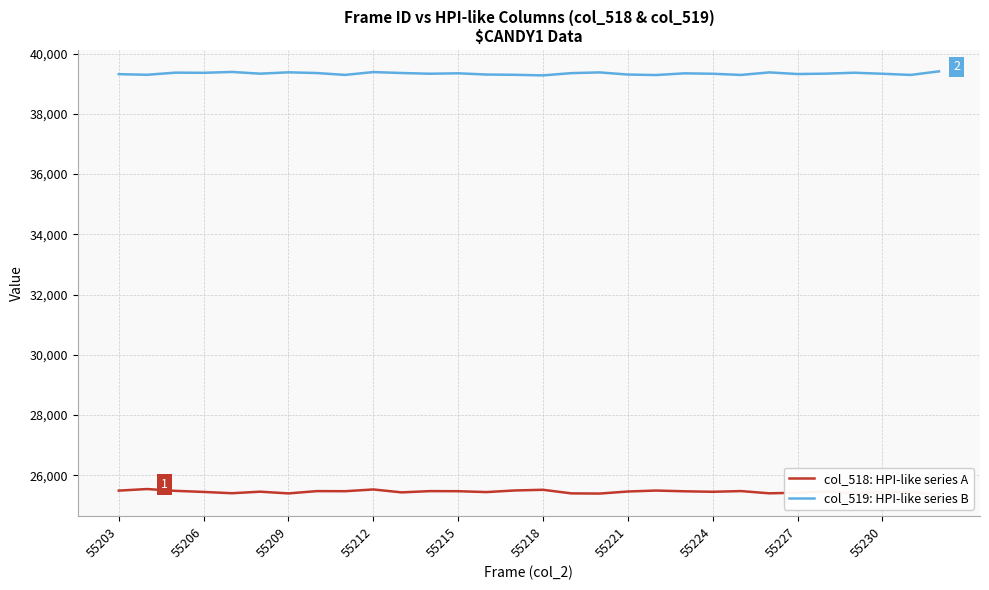

What is the highest value of the col_519: HPI-like series B series?

39410